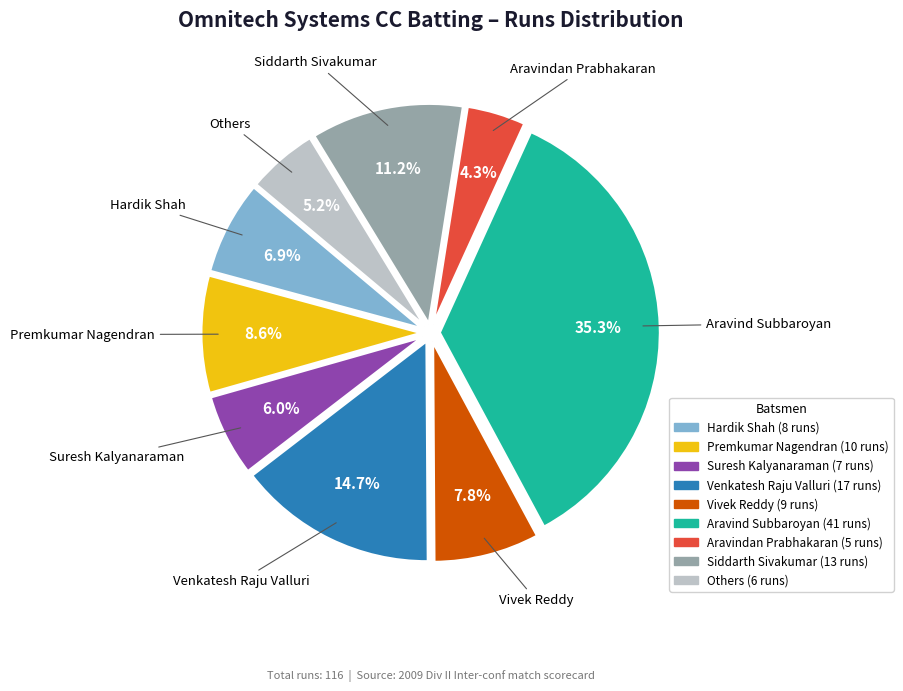

What percentage is the Aravindan Prabhakaran slice, to the nearest percent?

4%